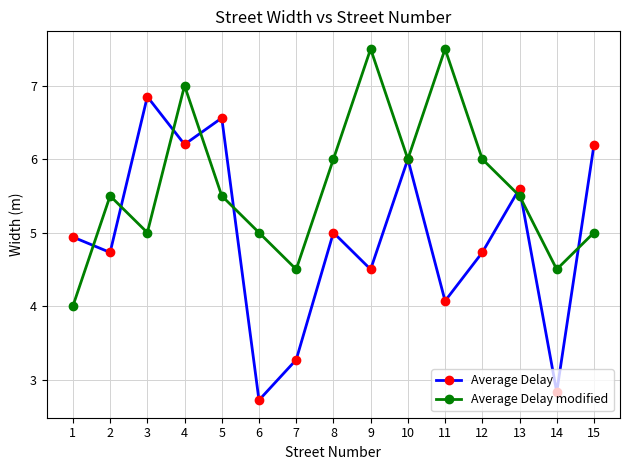

The Average Delay series shows 4.5 at 9. True or false?

True